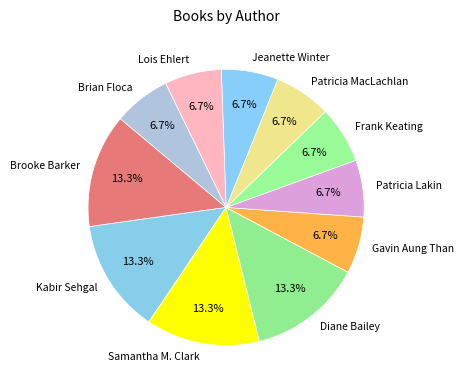

Is Jeanette Winter the majority of the pie?

No